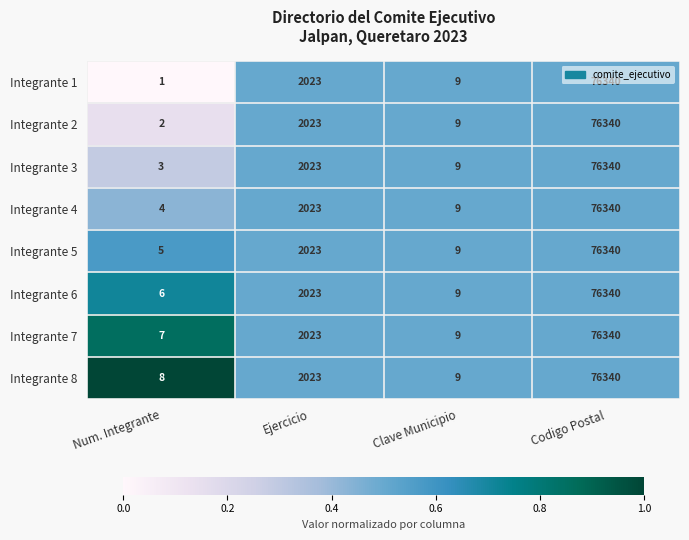

What is the difference between the maximum and minimum values in the Integrante 6 series?

76334